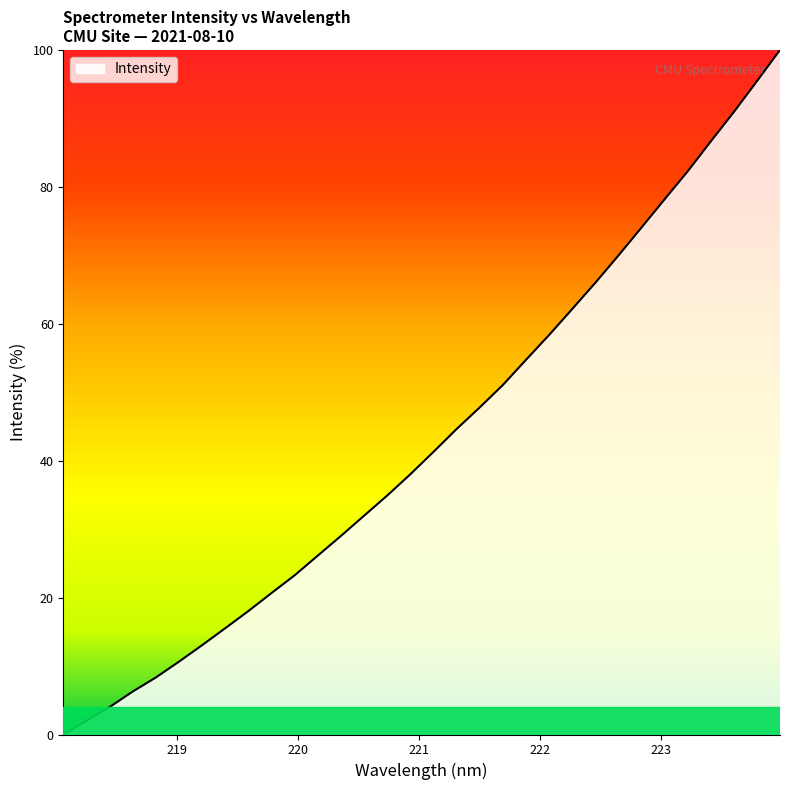

What is the greatest value displayed?

100.0